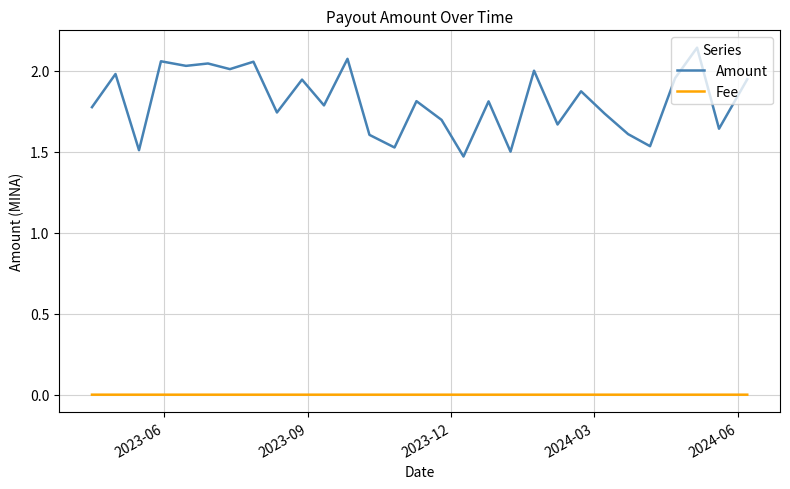

Which series has the largest total across all categories?

Amount